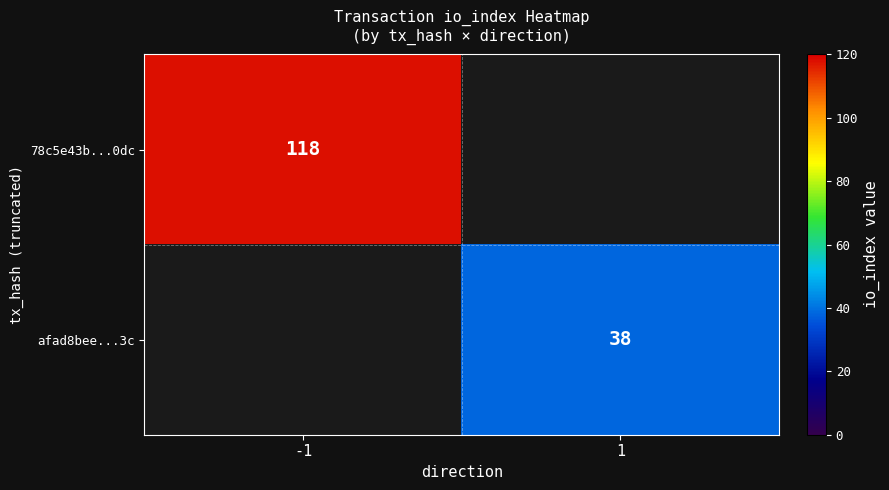

At how many categories does at least one series exceed 78?

1